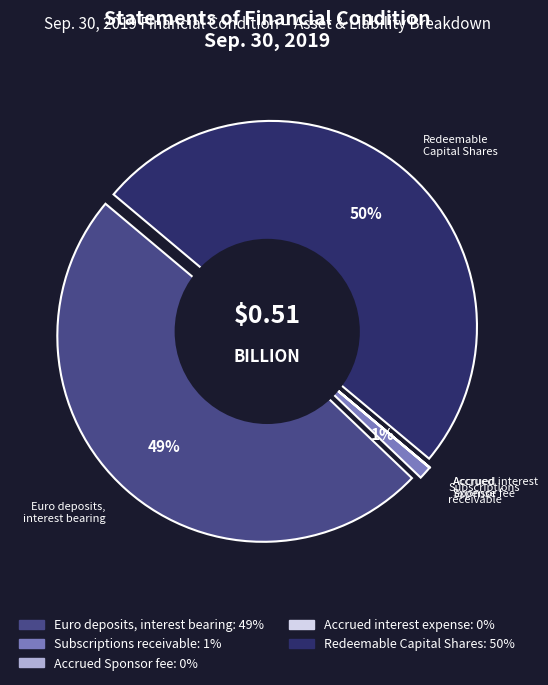

The Euro deposits, interest bearing slice represents 37% of the pie. True or false?

False